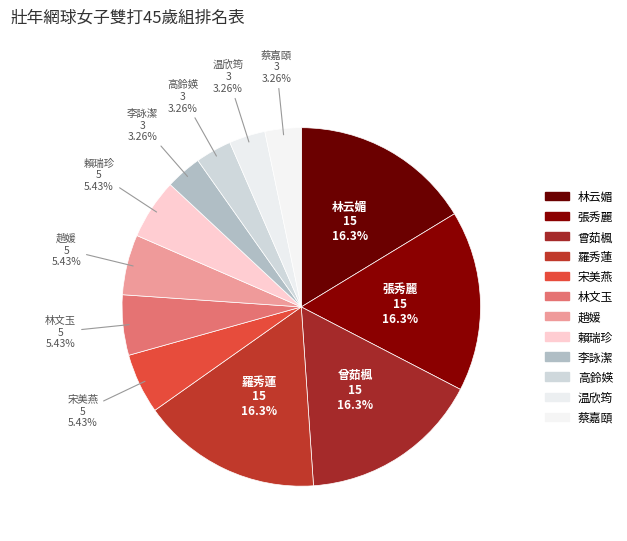

Between 李詠潔 and 趙媛, which is larger?

趙媛